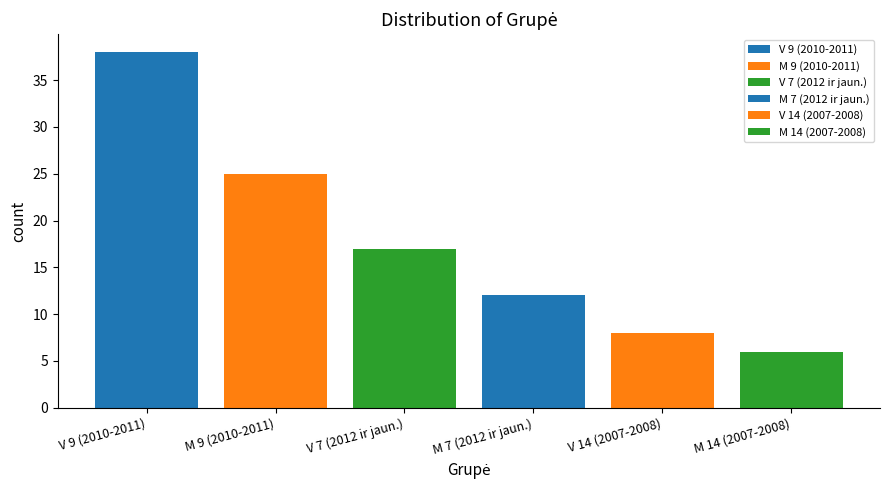

What value does the data have at V 14 (2007-2008), to the nearest 5?

10